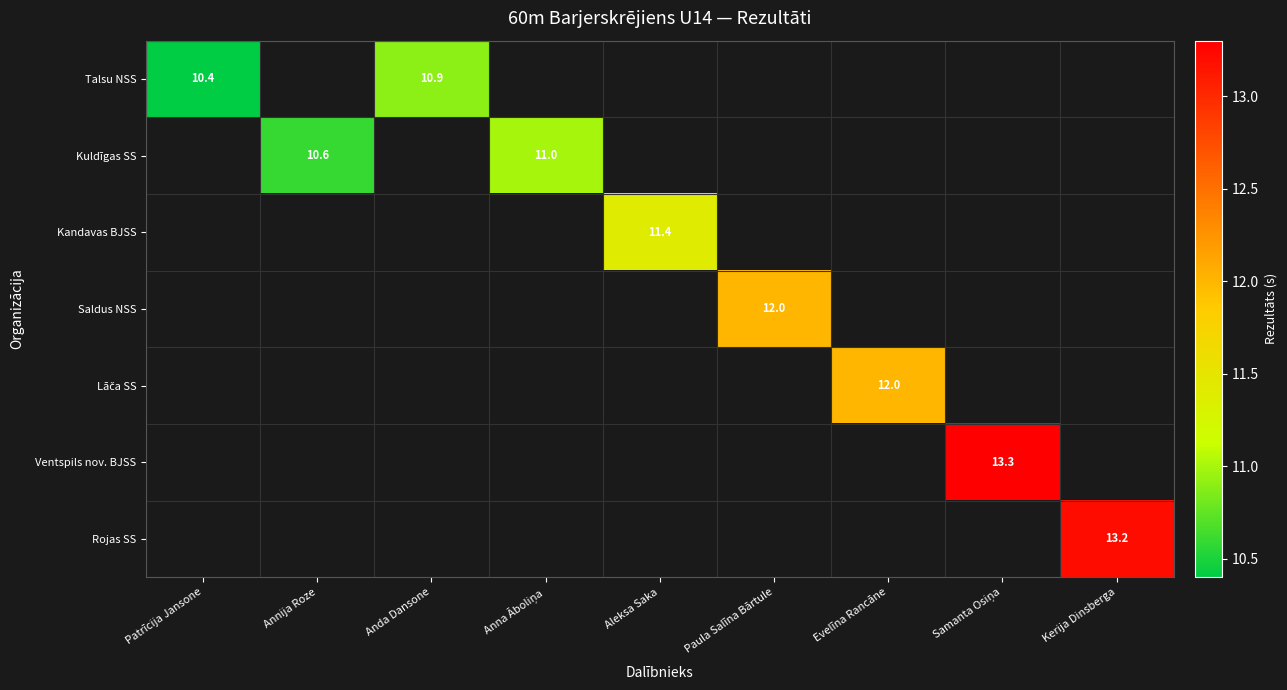

True or false: Kuldīgas SS has a value of 10.6 at Annija Roze.

True